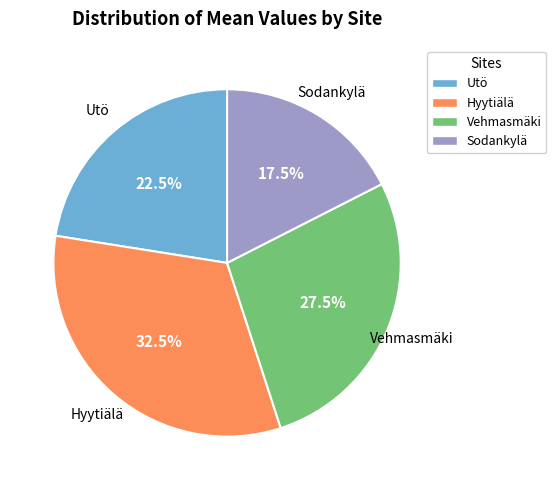

To the nearest percent, what is the average slice percentage?

25%